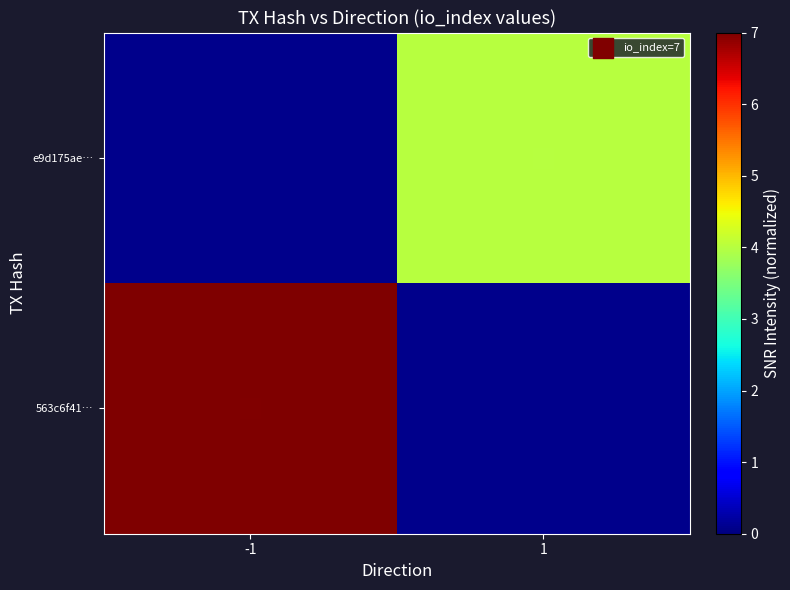

At how many categories does at least one series exceed 6?

1